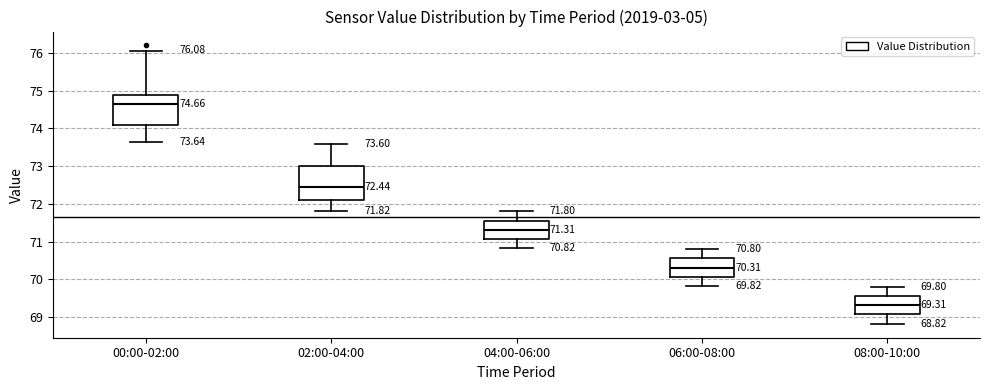

Which box has the lowest median line?

08:00-10:00